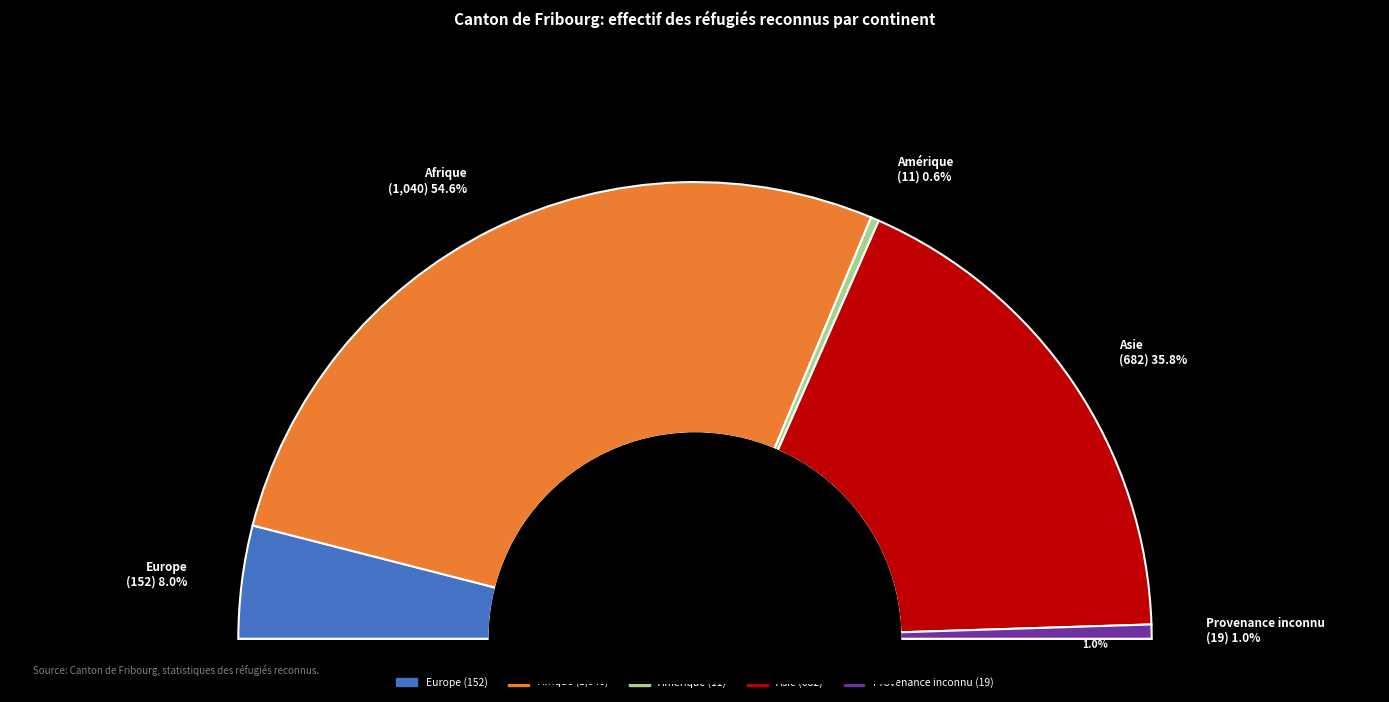

Rank the categories by value from highest to lowest.

Afrique, Asie, Europe, Provenance inconnu, Amérique